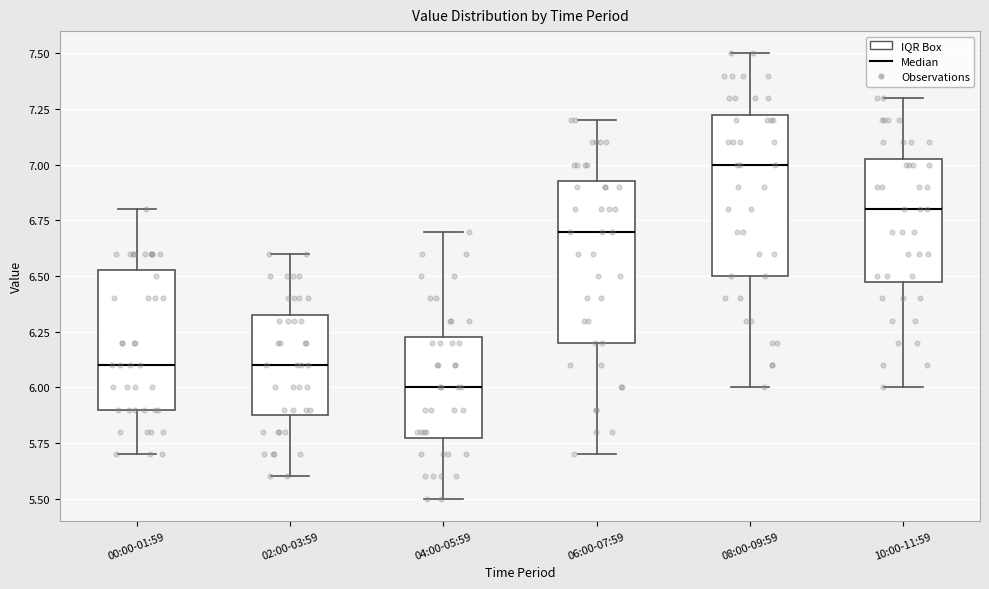

Where is the upper edge of the box for 00:00-01:59 on the y-axis? The values are not printed on the chart, so give them approximately, as read against the axis.

6.55